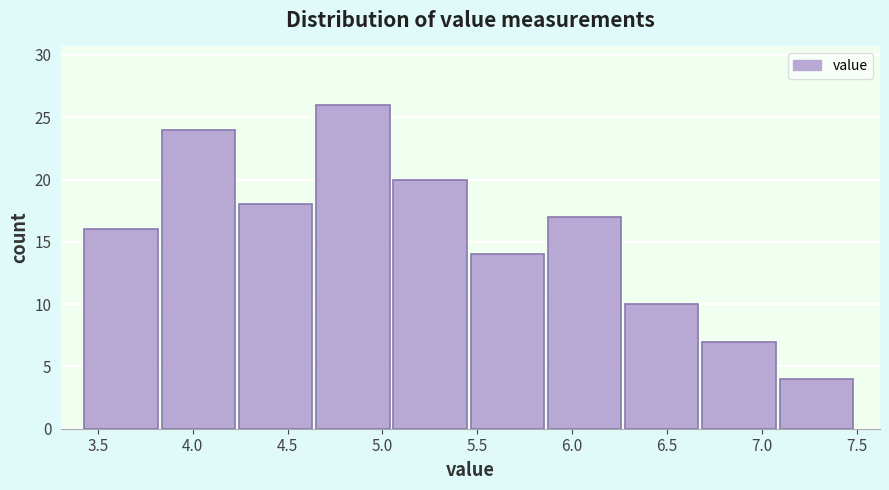

What is the height of the bar covering 3.45 to 3.85 on the x-axis? Neither the bar edges nor the heights are printed on the chart, so give them approximately, as read against the axes.

16